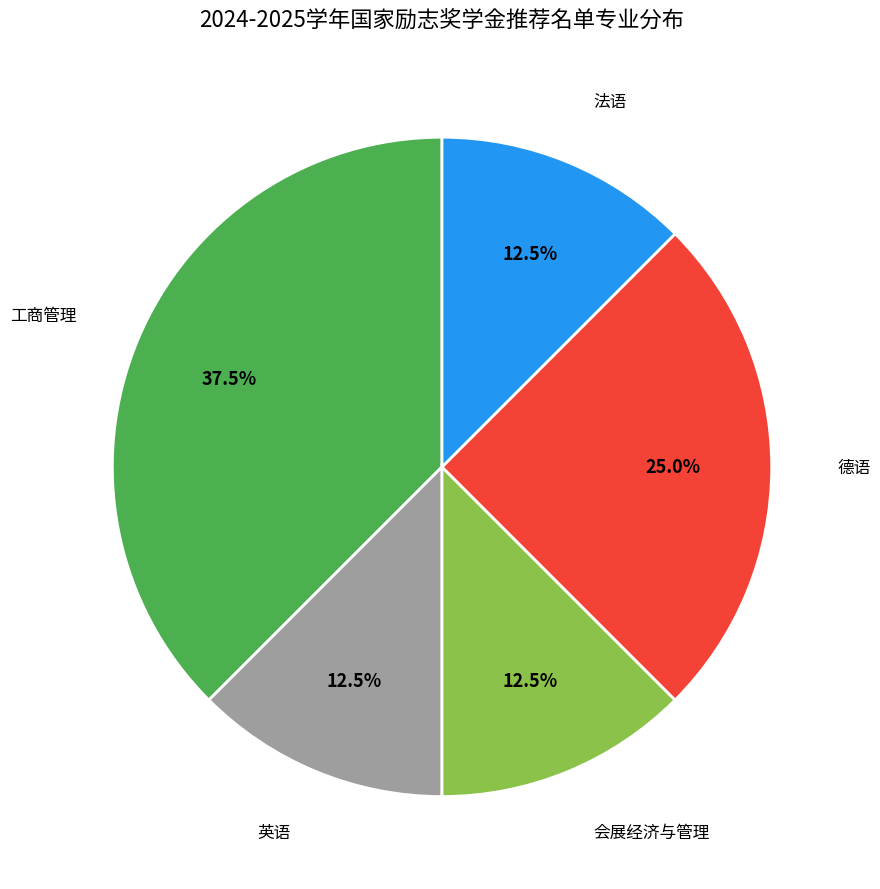

Combined, do 法语 and 会展经济与管理 account for over 50%?

No